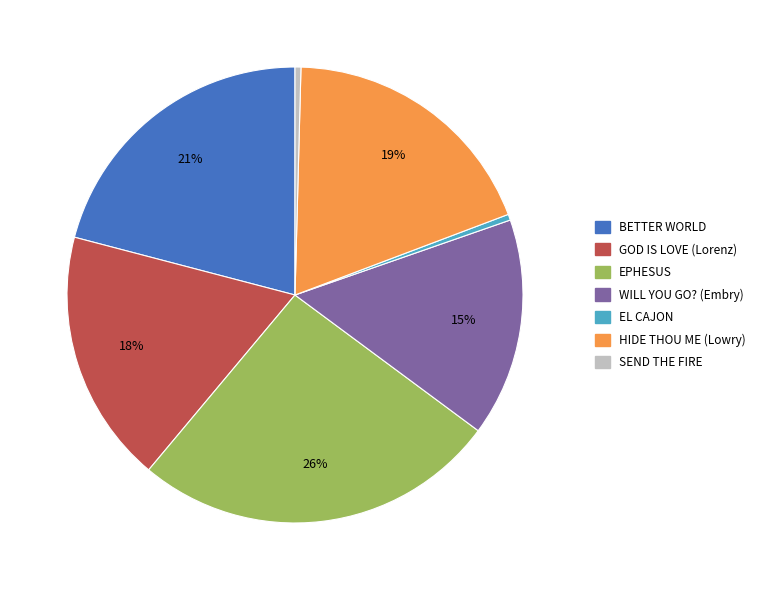

How many slices are in this pie chart?

7